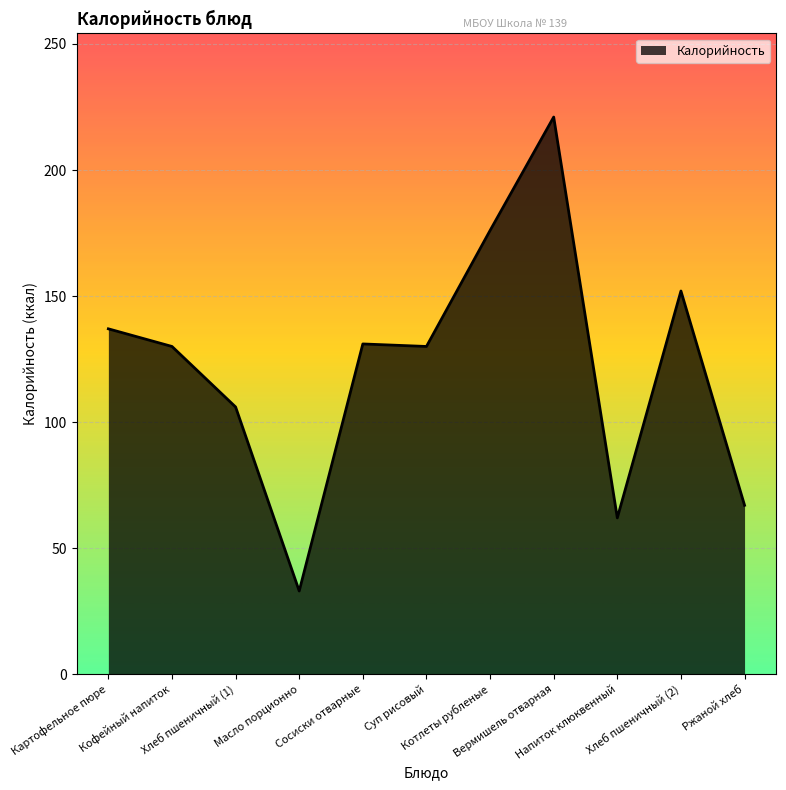

Which category has the lowest value across all series?

Масло порционно